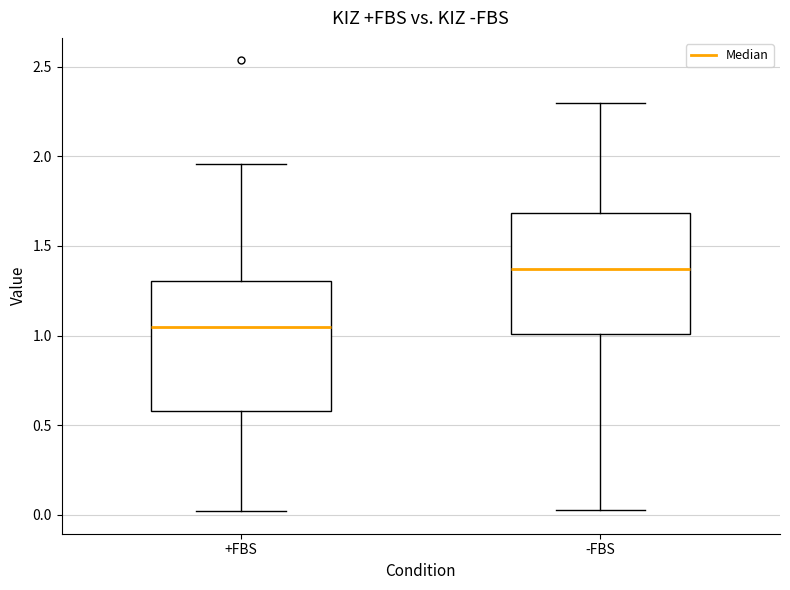

Reading left to right, transcribe this box plot: for each box, give where its median line is, the range the box spans, and where its two whiskers end, as read against the y-axis. The values are not printed on the chart, so give them approximately, as read against the axis.

+FBS: median 1.05, box 0.60 to 1.30, whiskers 0.00 to 1.95
-FBS: median 1.35, box 1.00 to 1.70, whiskers 0.05 to 2.30